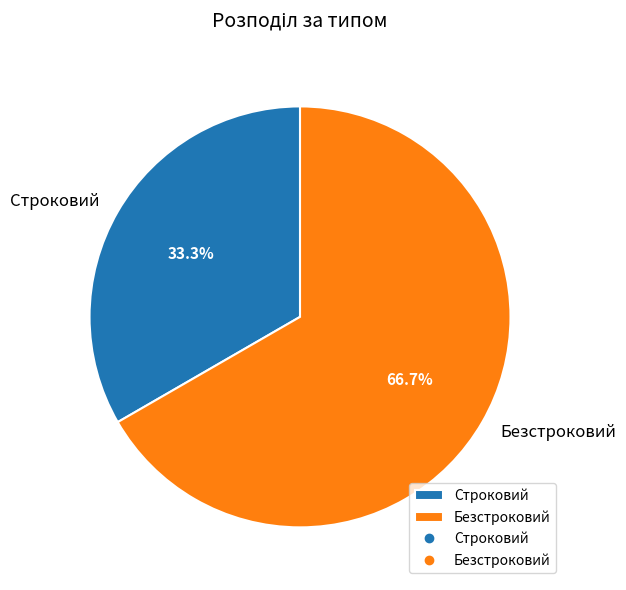

The Безстроковий slice represents 61% of the pie. True or false?

False